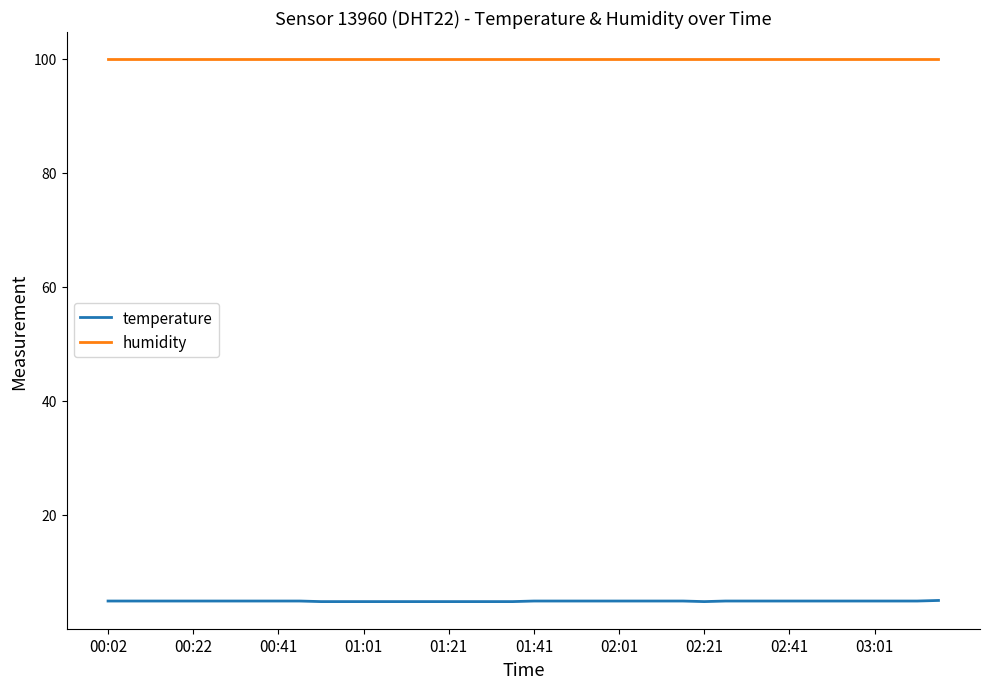

What are all the series names shown in the legend?

temperature, humidity